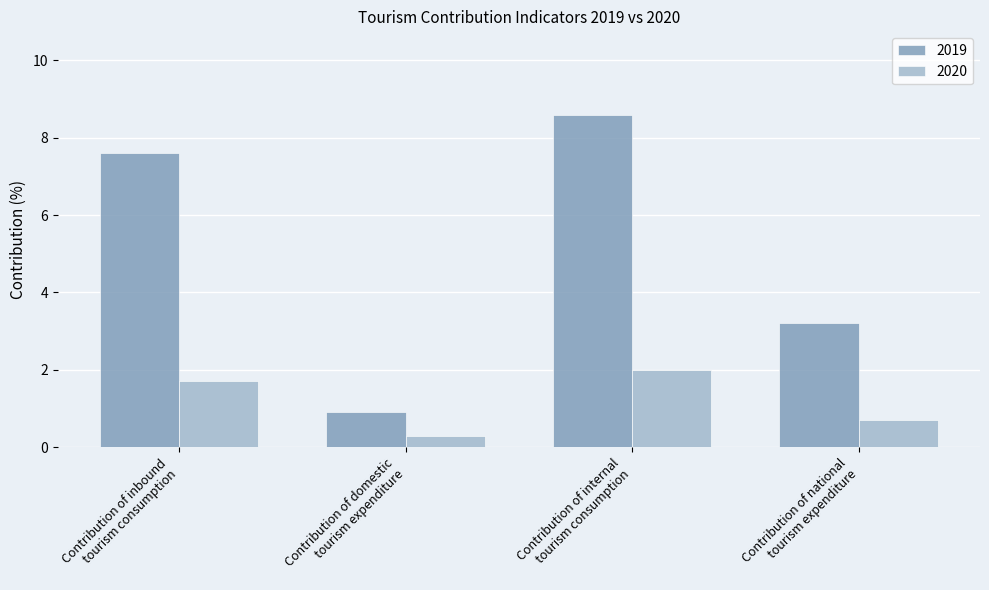

What is the average value of the 2019 series?

5.1